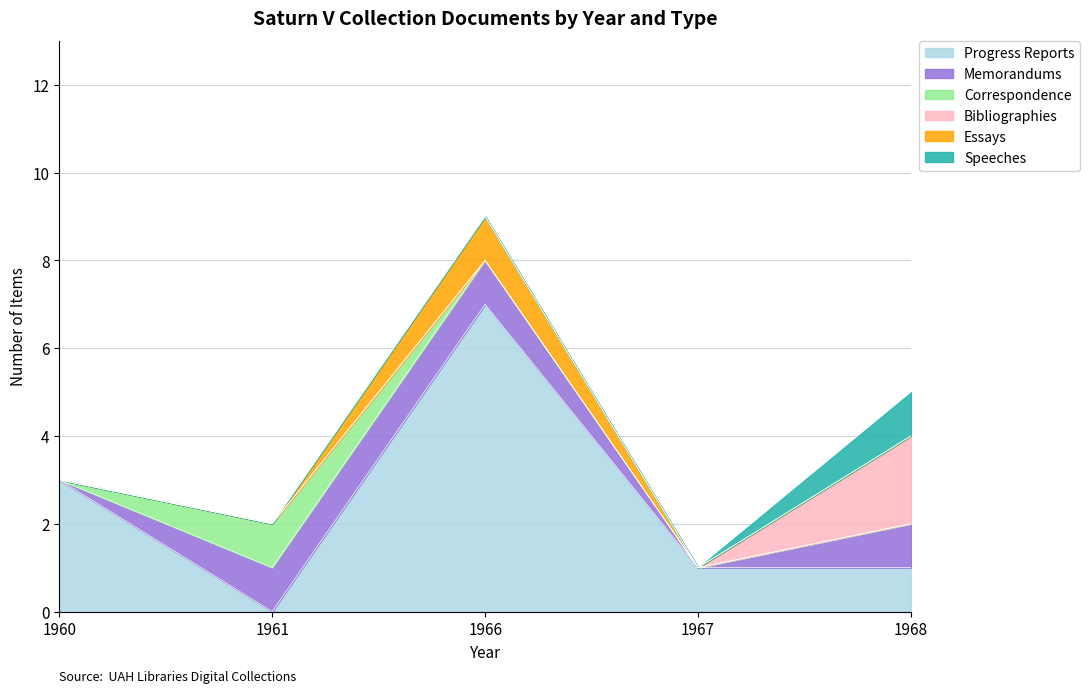

Which series has the largest total across all categories?

Progress Reports